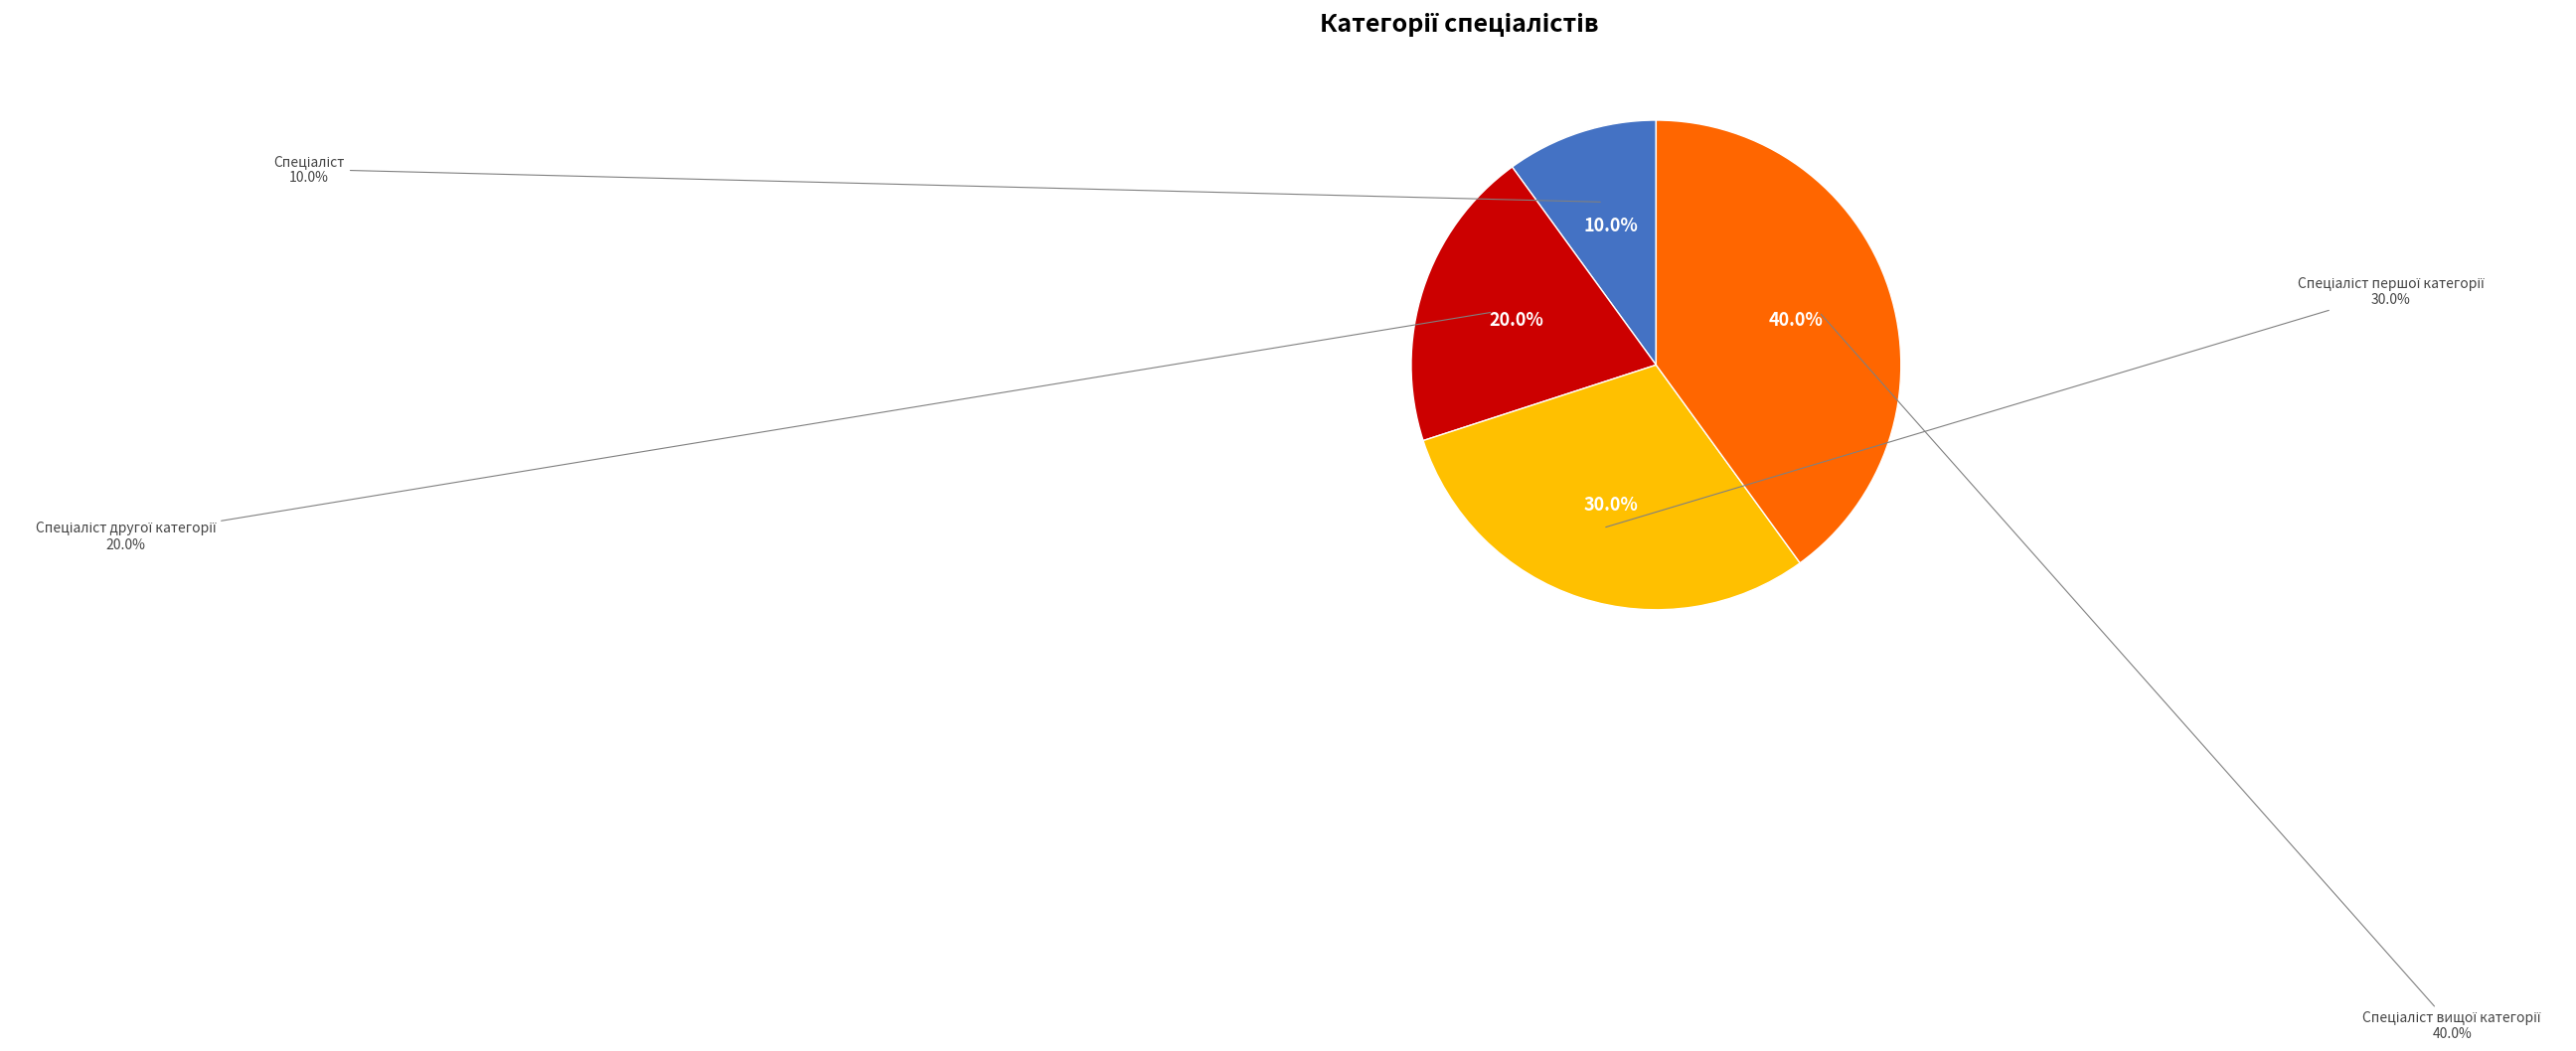

To the nearest percent, what percentage of the pie is Спеціаліст першої категорії?

30%